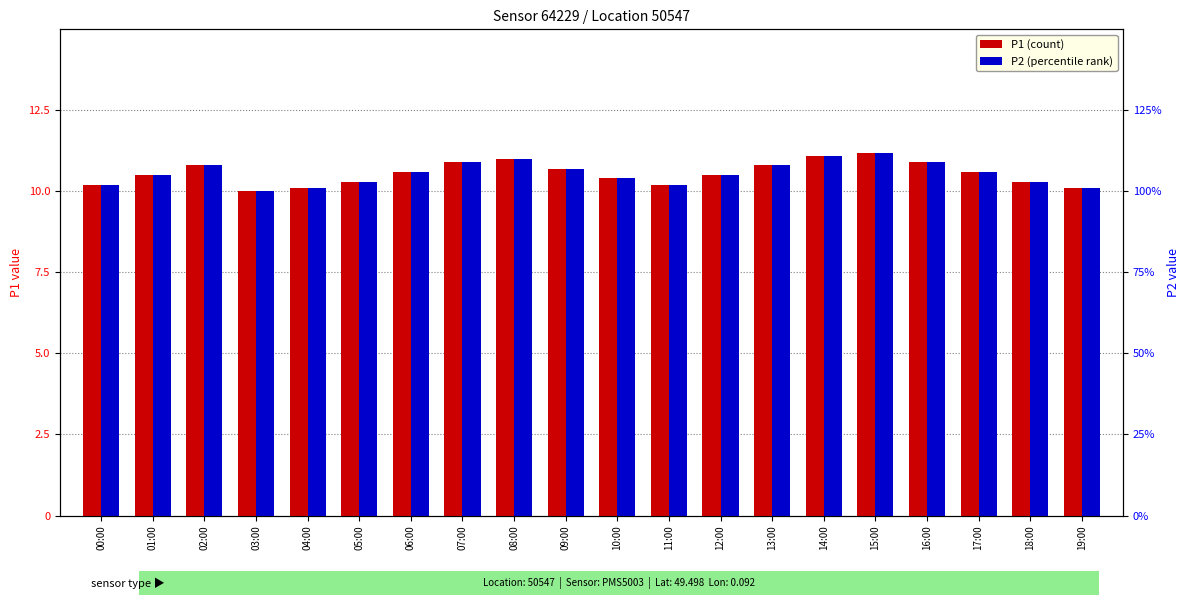

What is the minimum value shown in the chart?

10.0